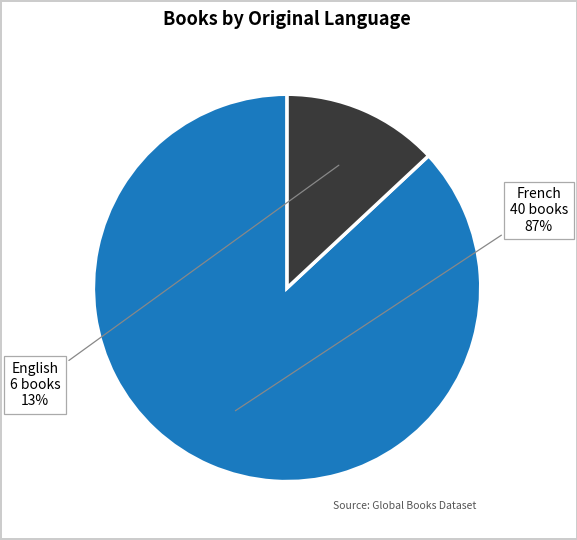

Count the number of slices in the pie.

2